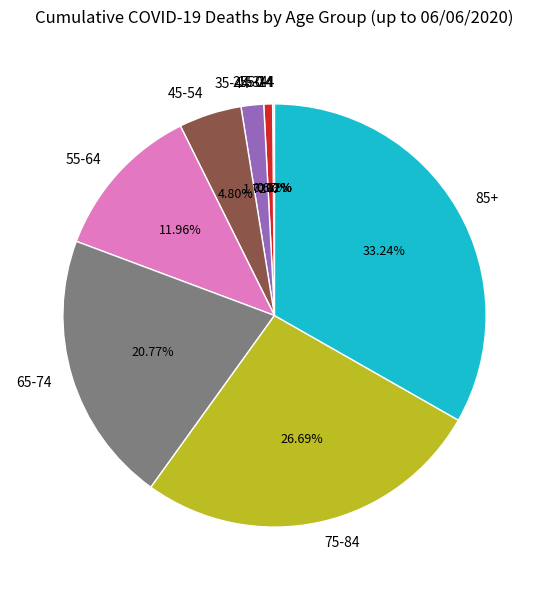

Is there a majority slice in this chart?

No